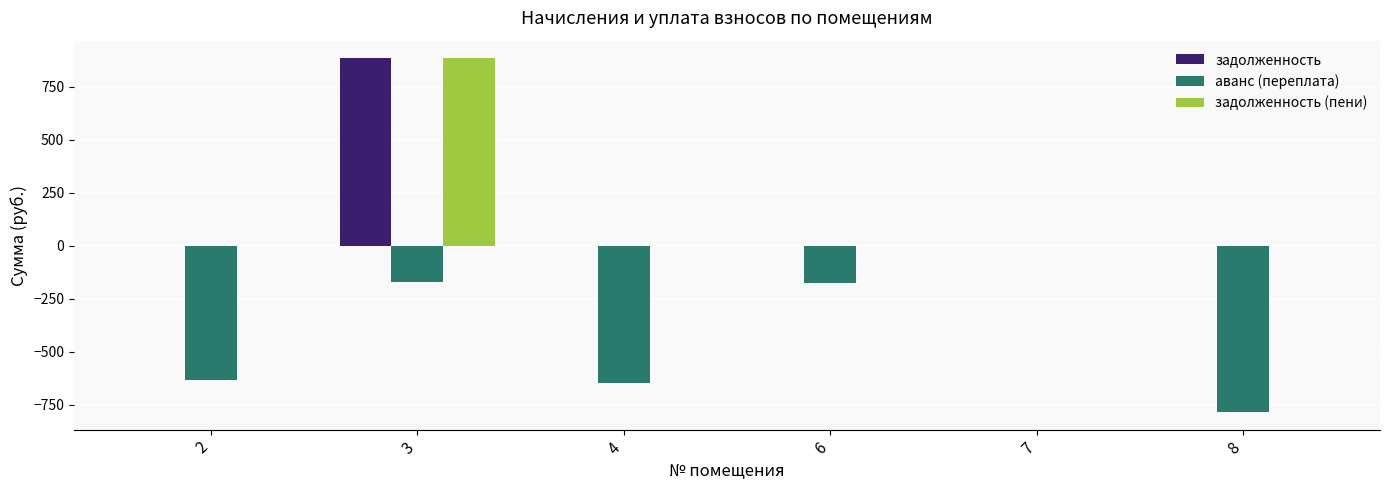

What is the greatest value displayed?

885.0